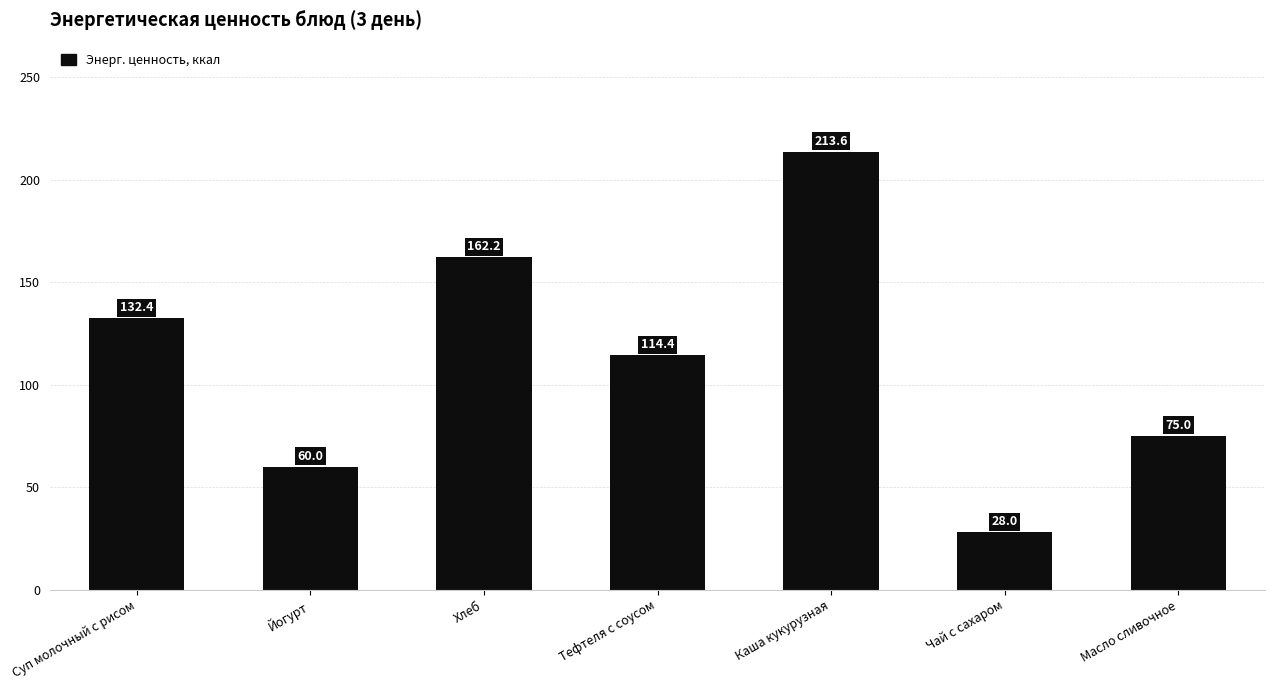

What is the difference between the maximum and minimum values?

185.6